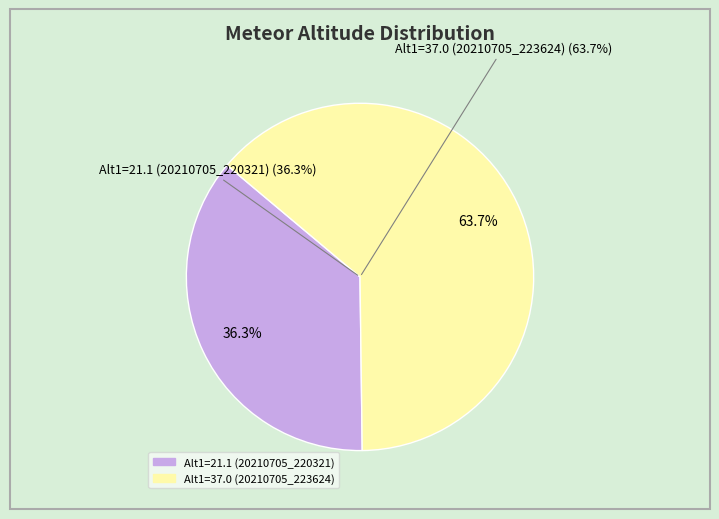

What is the majority slice?

Alt1=37.0 (20210705_223624)